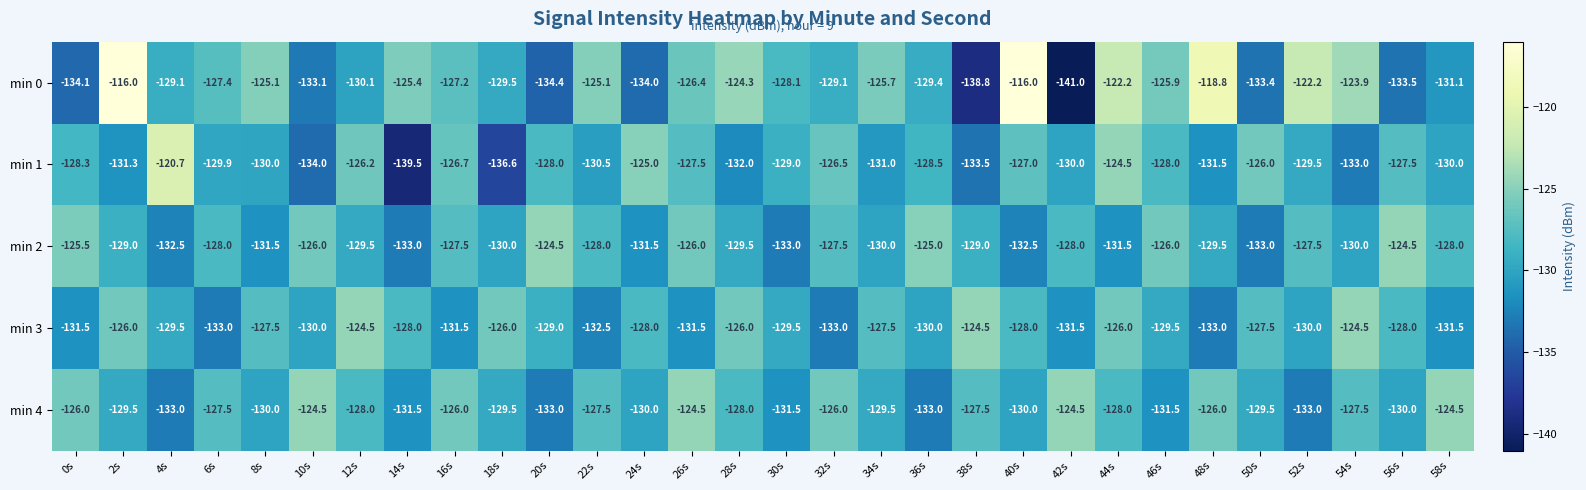

At 54s, list the series in order from smallest to largest.

min 1, min 2, min 4, min 3, min 0